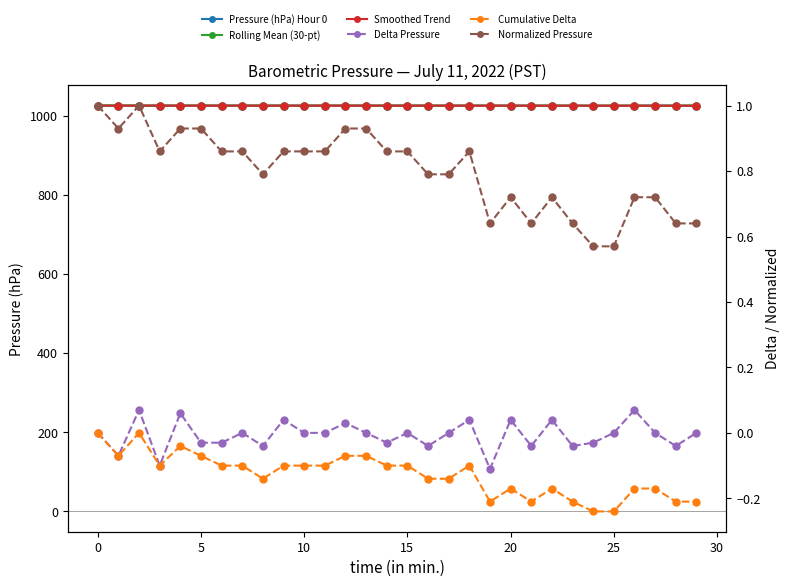

Reading right to left, transcribe all the data shown in this chart.

Pressure (hPa) Hour 0: 1026.0	1026.0	1026.0	1026.0	1025.9	1025.9	1026.0	1026.0	1026.0	1026.0	1026.0	1026.1	1026.0	1026.0	1026.1	1026.1	1026.1	1026.1	1026.1	1026.1	1026.1	1026.0	1026.1	1026.1	1026.1	1026.1	1026.1	1026.2	1026.1	1026.2
Rolling Mean (30-pt): 1026.0	1026.0	1026.0	1026.0	1026.0	1026.0	1026.0	1026.0	1026.0	1026.0	1026.0	1026.1	1026.1	1026.1	1026.1	1026.1	1026.1	1026.1	1026.1	1026.1	1026.1	1026.1	1026.1	1026.1	1026.1	1026.1	1026.1	1026.2	1026.1	1026.2
Smoothed Trend: 1026.0	1026.0	1026.0	1026.0	1026.0	1026.0	1026.0	1026.0	1026.0	1026.0	1026.0	1026.0	1026.0	1026.0	1026.1	1026.1	1026.1	1026.1	1026.1	1026.1	1026.1	1026.1	1026.1	1026.1	1026.1	1026.1	1026.1	1026.1	1026.2	1026.2
Delta Pressure: 0.0	-0.0	0.0	0.1	0.0	-0.0	-0.0	0.0	-0.0	0.0	-0.1	0.0	0.0	-0.0	0.0	-0.0	0.0	0.0	0.0	0.0	0.0	-0.0	0.0	-0.0	-0.0	0.1	-0.1	0.1	-0.1	0.0
Cumulative Delta: -0.2	-0.2	-0.2	-0.2	-0.2	-0.2	-0.2	-0.2	-0.2	-0.2	-0.2	-0.1	-0.1	-0.1	-0.1	-0.1	-0.1	-0.1	-0.1	-0.1	-0.1	-0.1	-0.1	-0.1	-0.1	-0.0	-0.1	0.0	-0.1	0.0
Normalized Pressure: 0.6	0.6	0.7	0.7	0.6	0.6	0.6	0.7	0.6	0.7	0.6	0.9	0.8	0.8	0.9	0.9	0.9	0.9	0.9	0.9	0.9	0.8	0.9	0.9	0.9	0.9	0.9	1.0	0.9	1.0